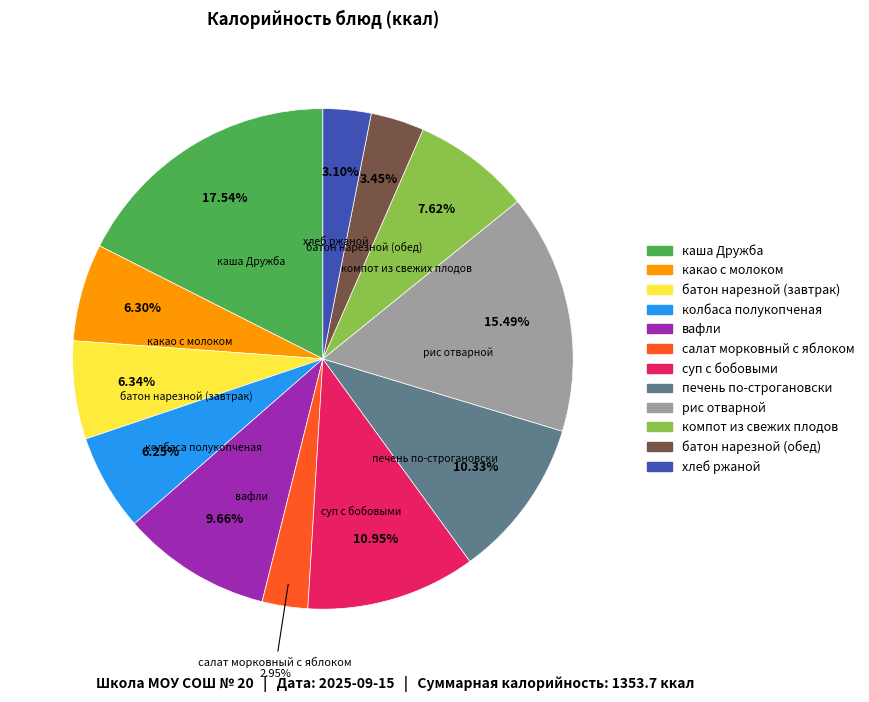

Which slice is the largest?

каша Дружба